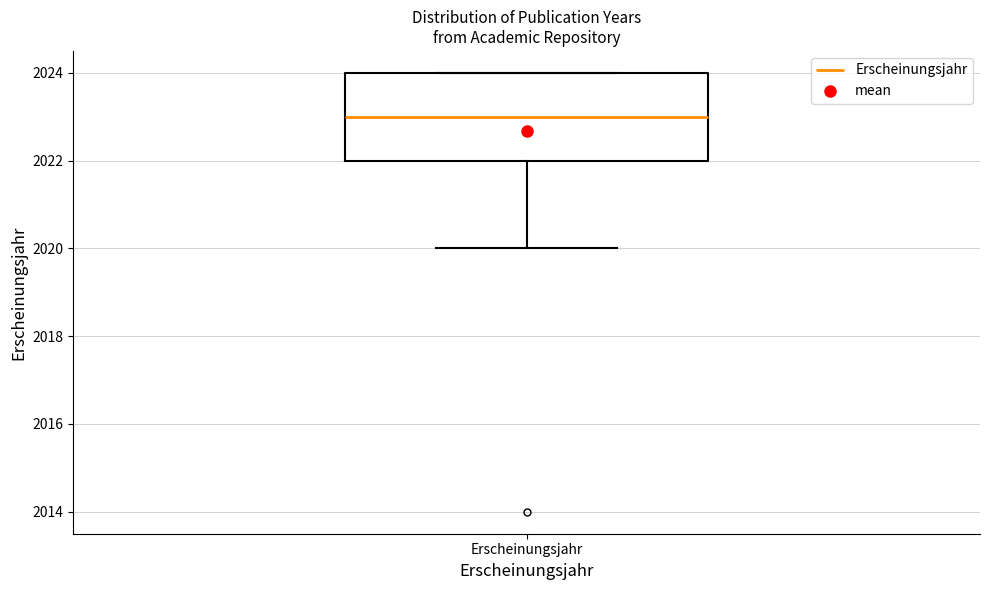

Transcribe this box plot: give where the median line is, the range the box spans, and where the two whiskers end, as read against the y-axis. The values are not printed on the chart, so give them approximately, as read against the axis.

median 2023, box 2022 to 2024, whiskers 2020 to 2024